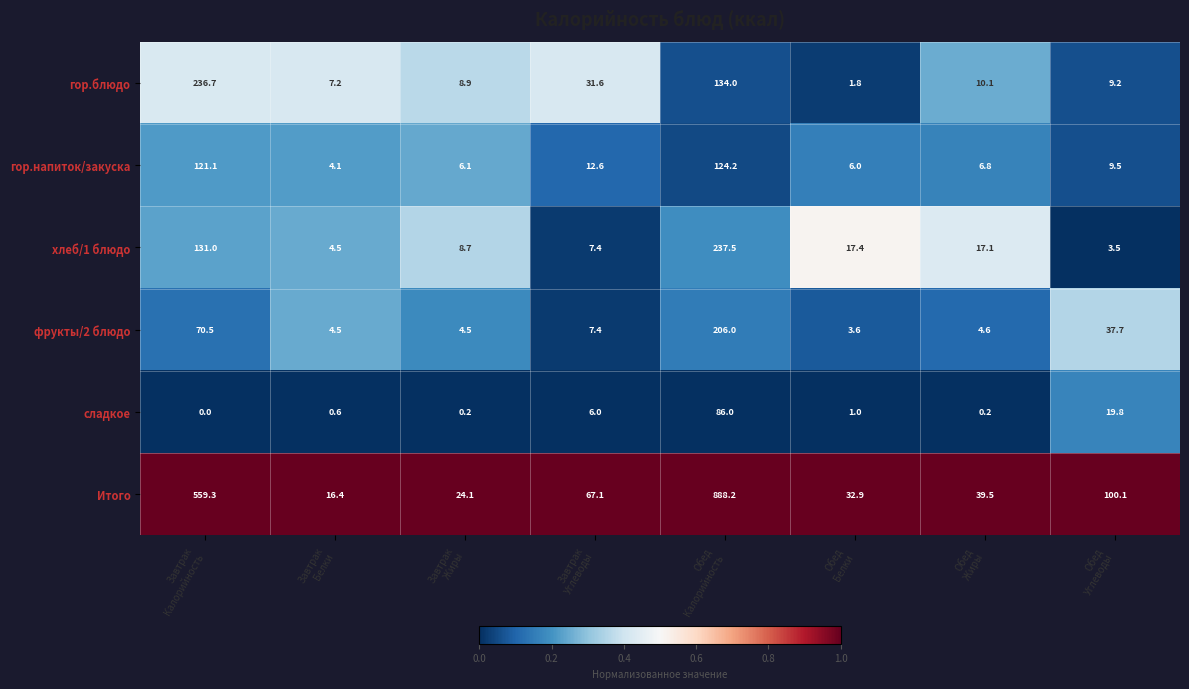

Which series has the largest range (max minus min)?

Итого